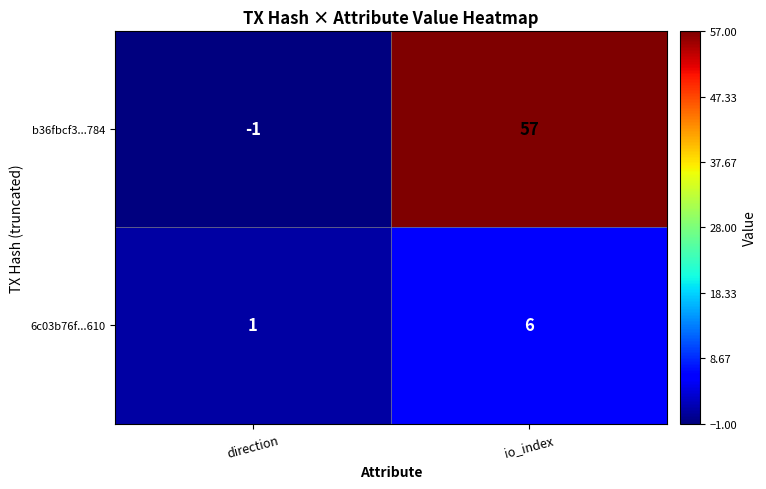

Which series changed the most between direction and io_index?

b36fbcf3...784